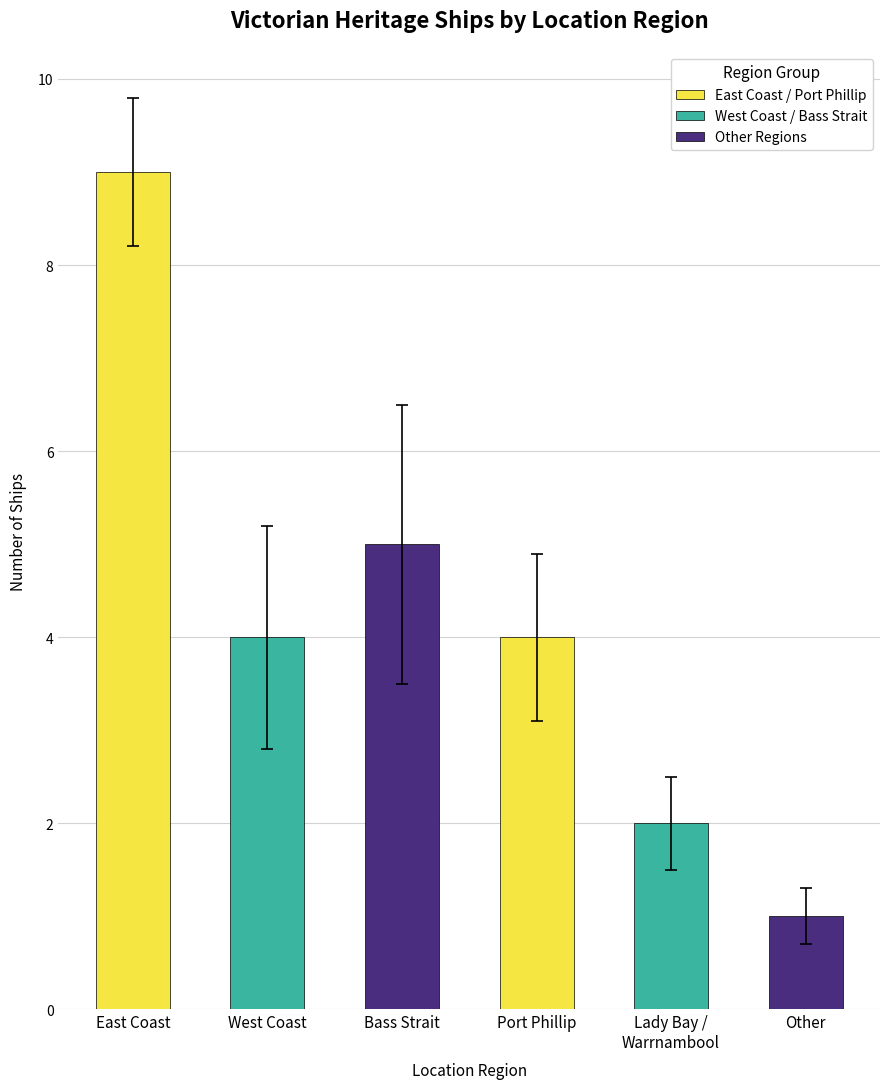

Reading right to left, list all the values displayed in this chart.

Other=1	Lady Bay /
Warrnambool=2	Port Phillip=4	Bass Strait=5	West Coast=4	East Coast=9